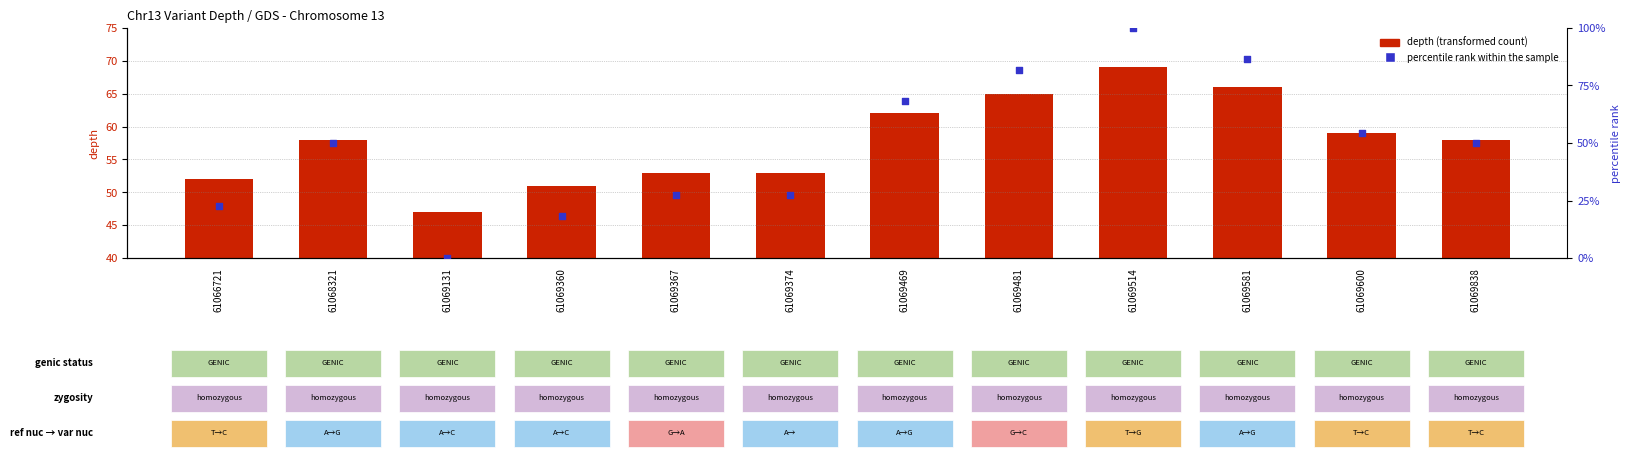

Which series reaches the maximum Y coordinate?

percentile rank within the sample